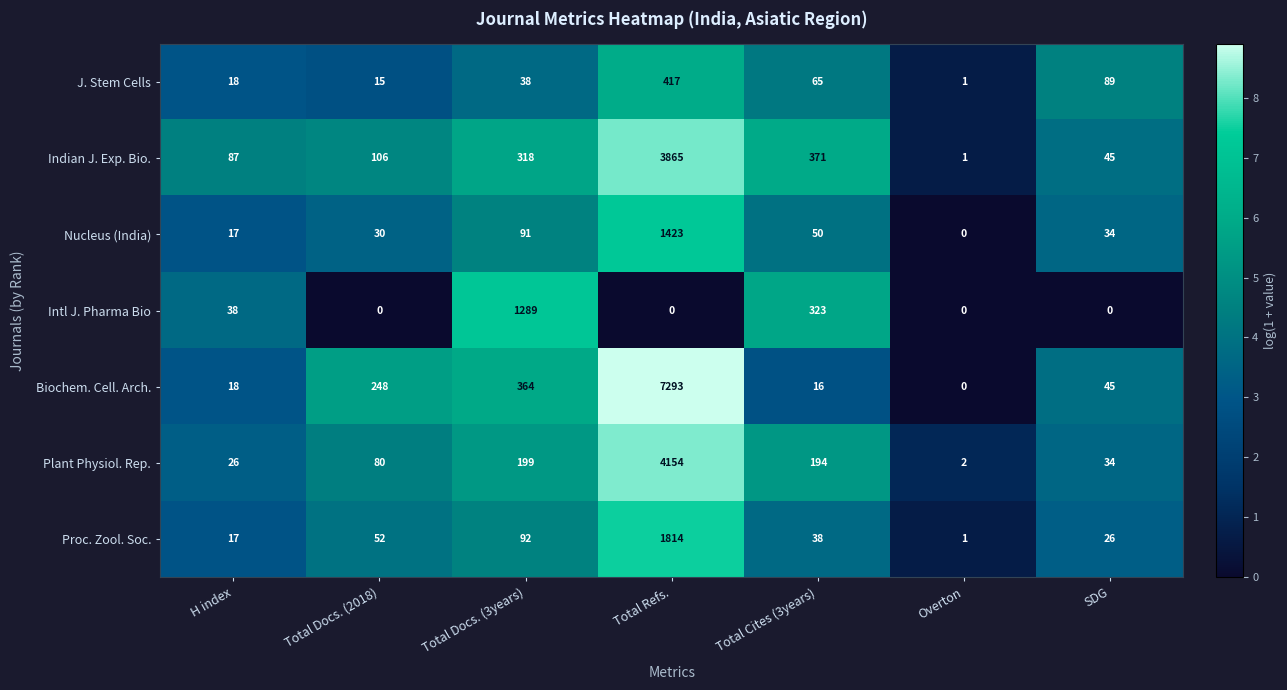

At which label is Intl J. Pharma Bio closest to 644?

Total Cites (3years)